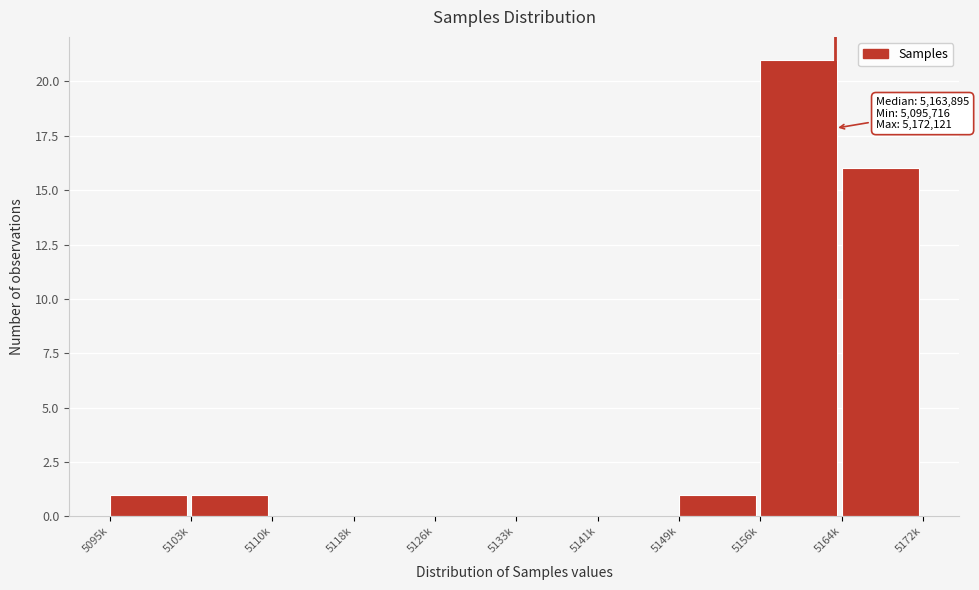

Reading right to left, extract all data points from this chart.

5164k=16	5156k=21	5149k=1	5141k=0	5133k=0	5126k=0	5118k=0	5110k=0	5103k=1	5095k=1